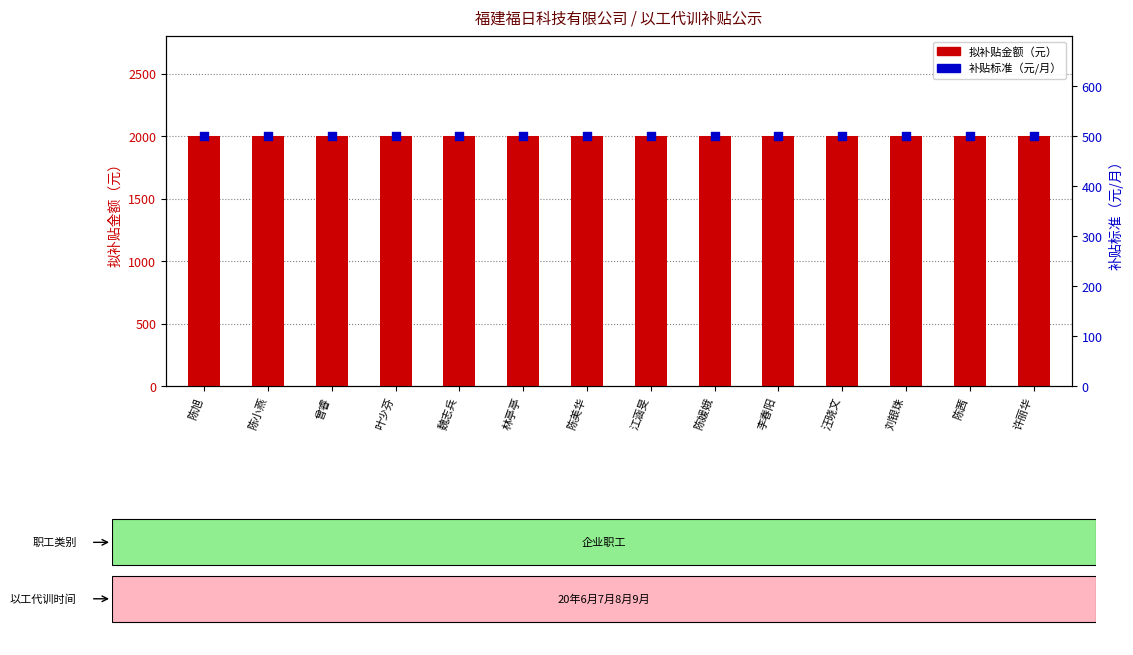

Which series has the widest spread of Y values?

拟补贴金额（元）